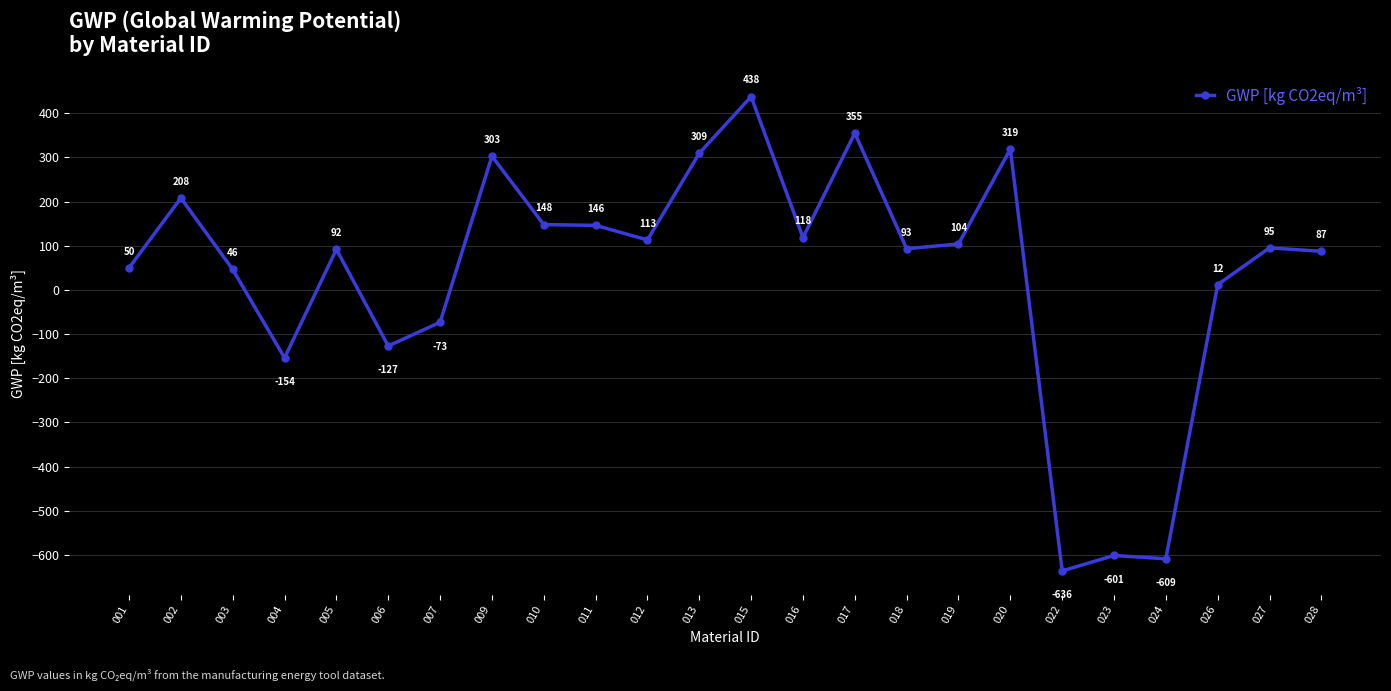

What is the minimum value shown in the chart?

-636.1